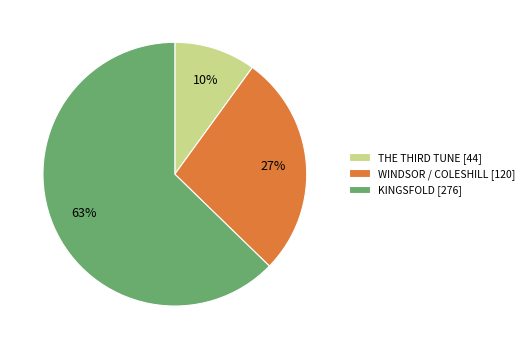

To the nearest percent, what is the difference between the largest and smallest slice percentages?

53%